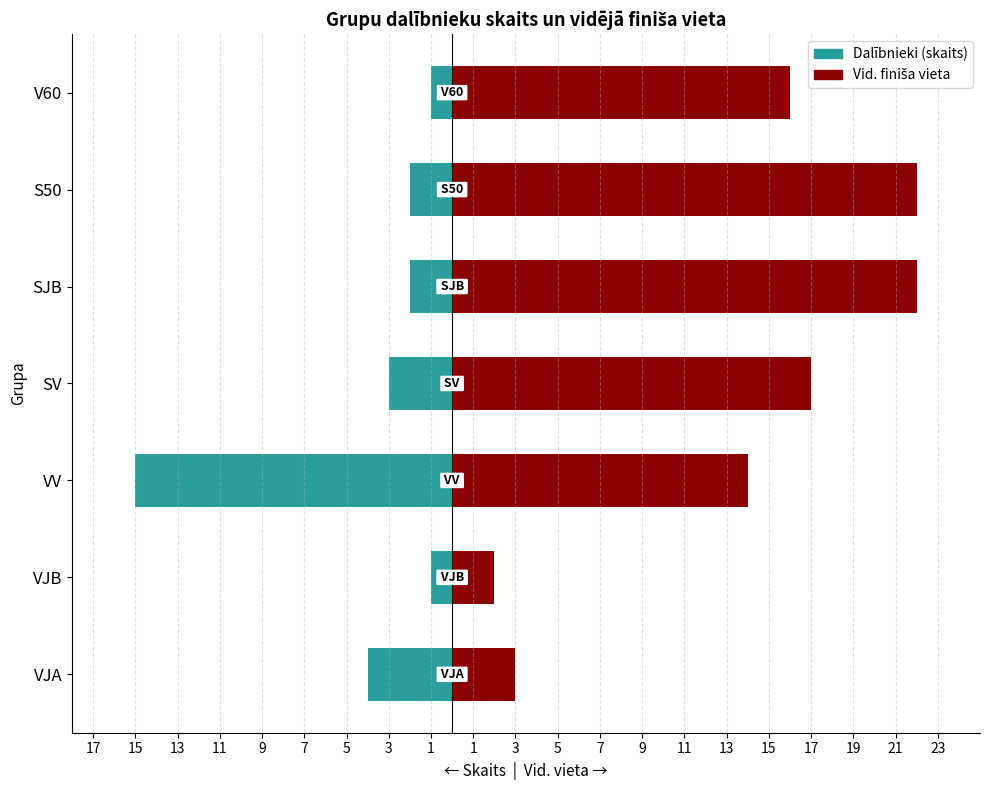

What is the value of the Dalībnieki (skaits) bar at the 3rd from the left?

-15